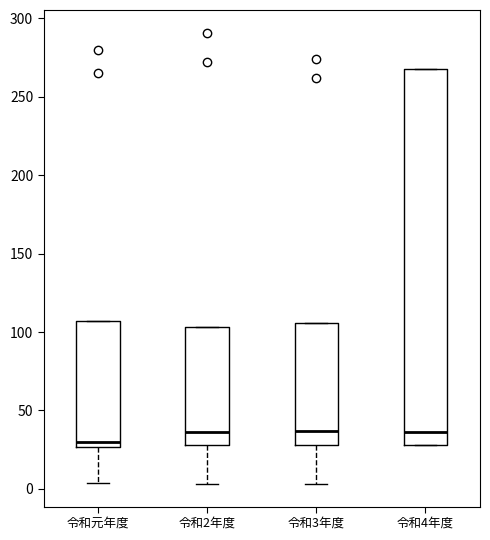

Reading left to right, read every box against the y-axis: the position of its median line, the range the box covers, and the ends of its whiskers. The values are not printed on the chart, so give them approximately, as read against the axis.

令和元年度: median 30, box 25 to 105, whiskers 5 to 105
令和2年度: median 35, box 30 to 105, whiskers 5 to 105
令和3年度: median 35, box 30 to 105, whiskers 5 to 105
令和4年度: median 35, box 30 to 270, whiskers 30 to 270